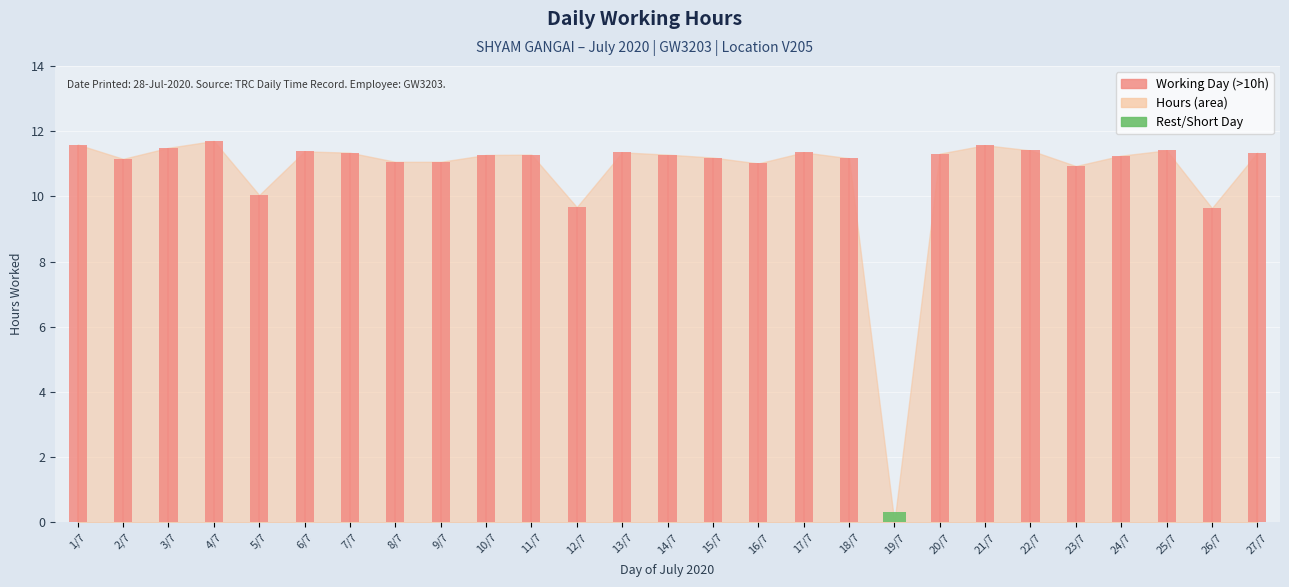

What is the sum of the values at 21 and 22?

23.0